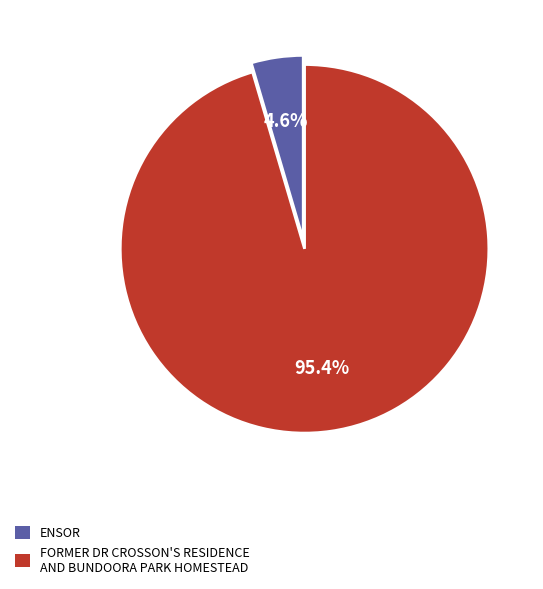

Which slice is the largest?

FORMER DR CROSSON'S RESIDENCE AND BUNDOORA PARK HOMESTEAD